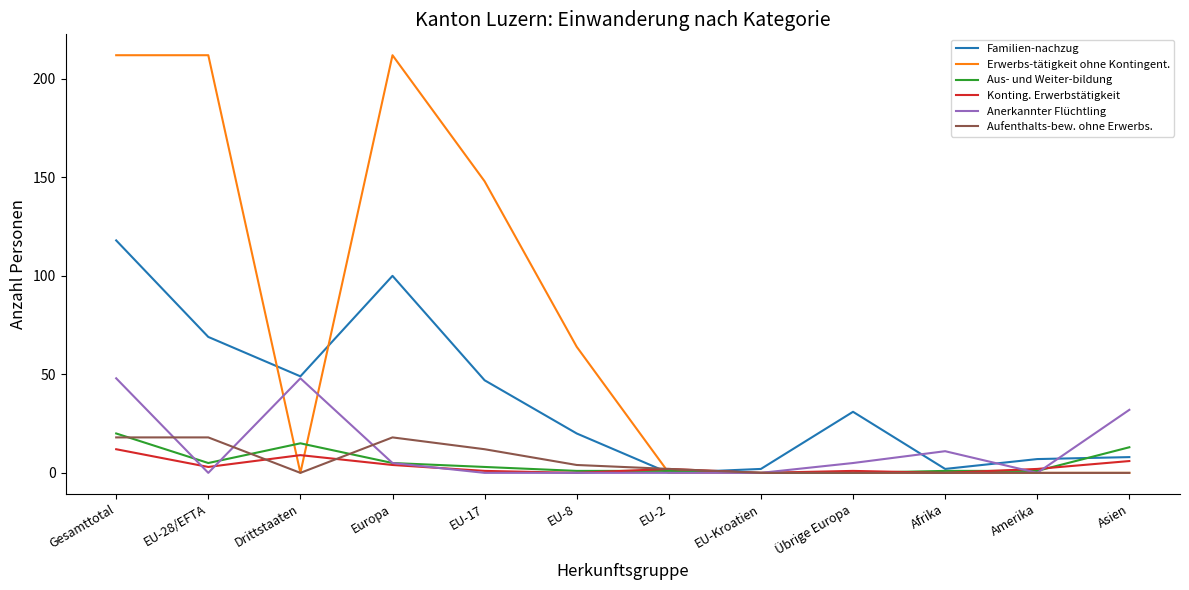

True or false: Aufenthalts-bew. ohne Erwerbs. has a value of 4 at EU-8.

True